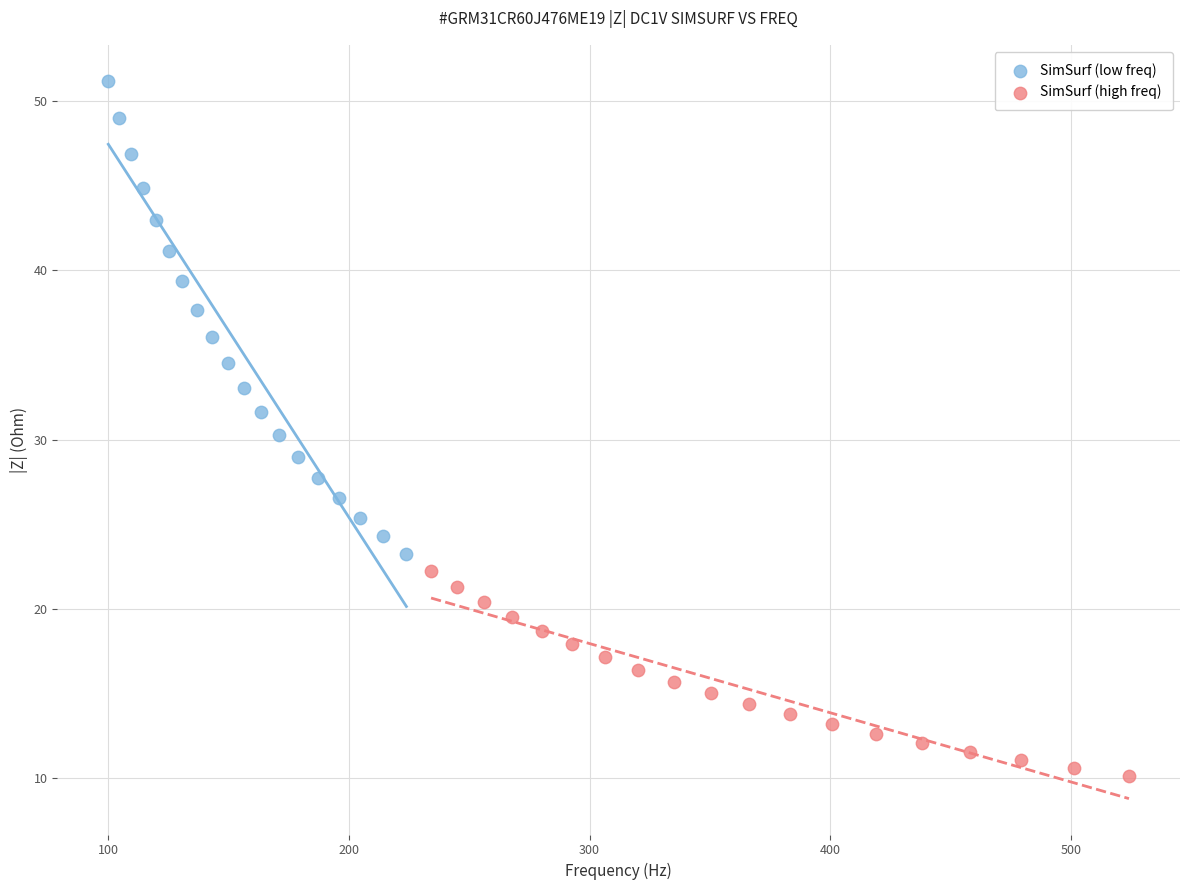

What are all the series names shown in the legend?

SimSurf (low freq), SimSurf (high freq)